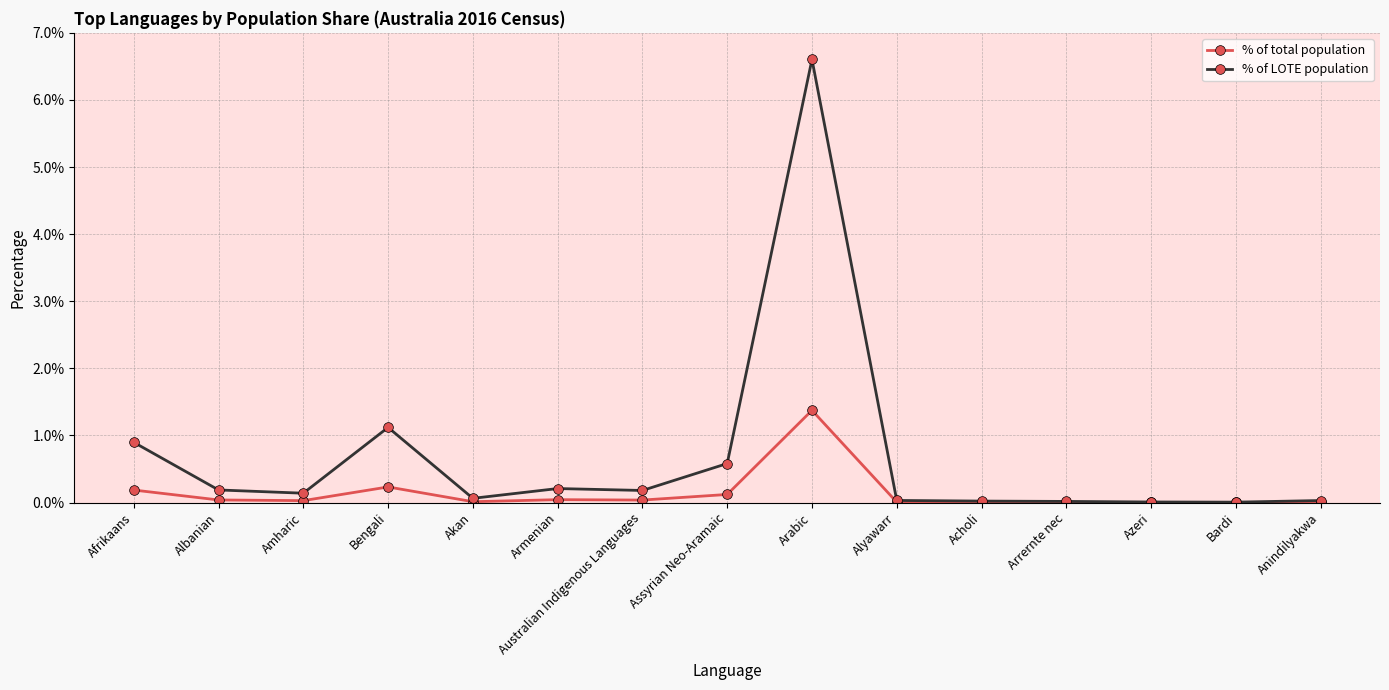

What position from the right is Assyrian Neo-Aramaic?

8